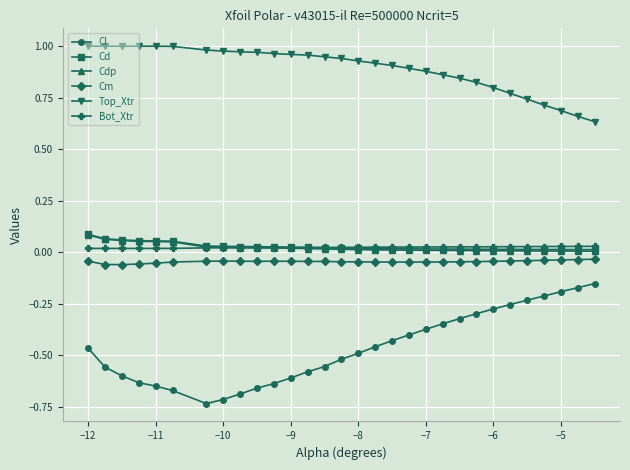

At how many categories does at least one series exceed 0?

30